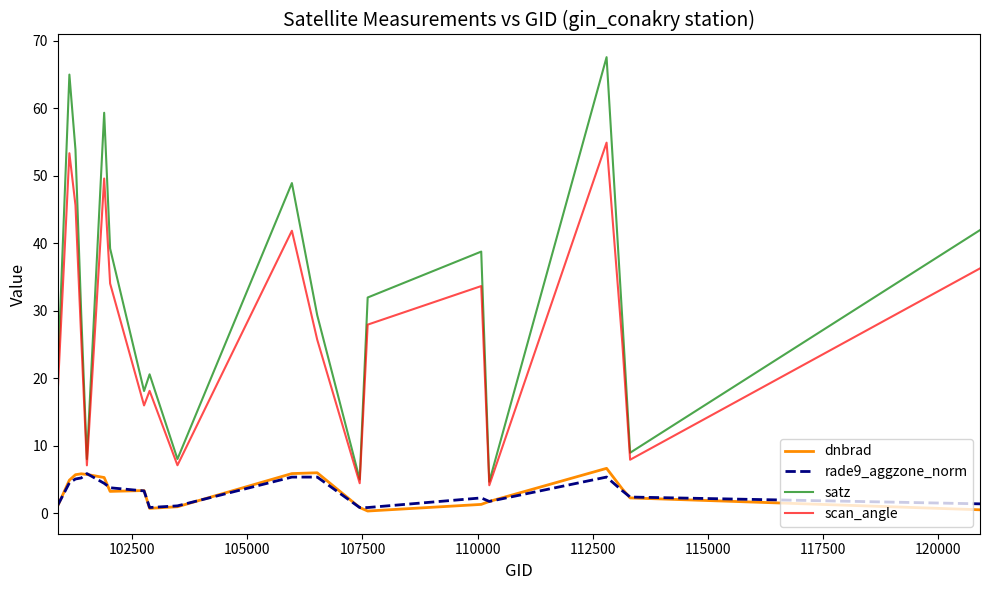

How many lines are shown in the chart?

4